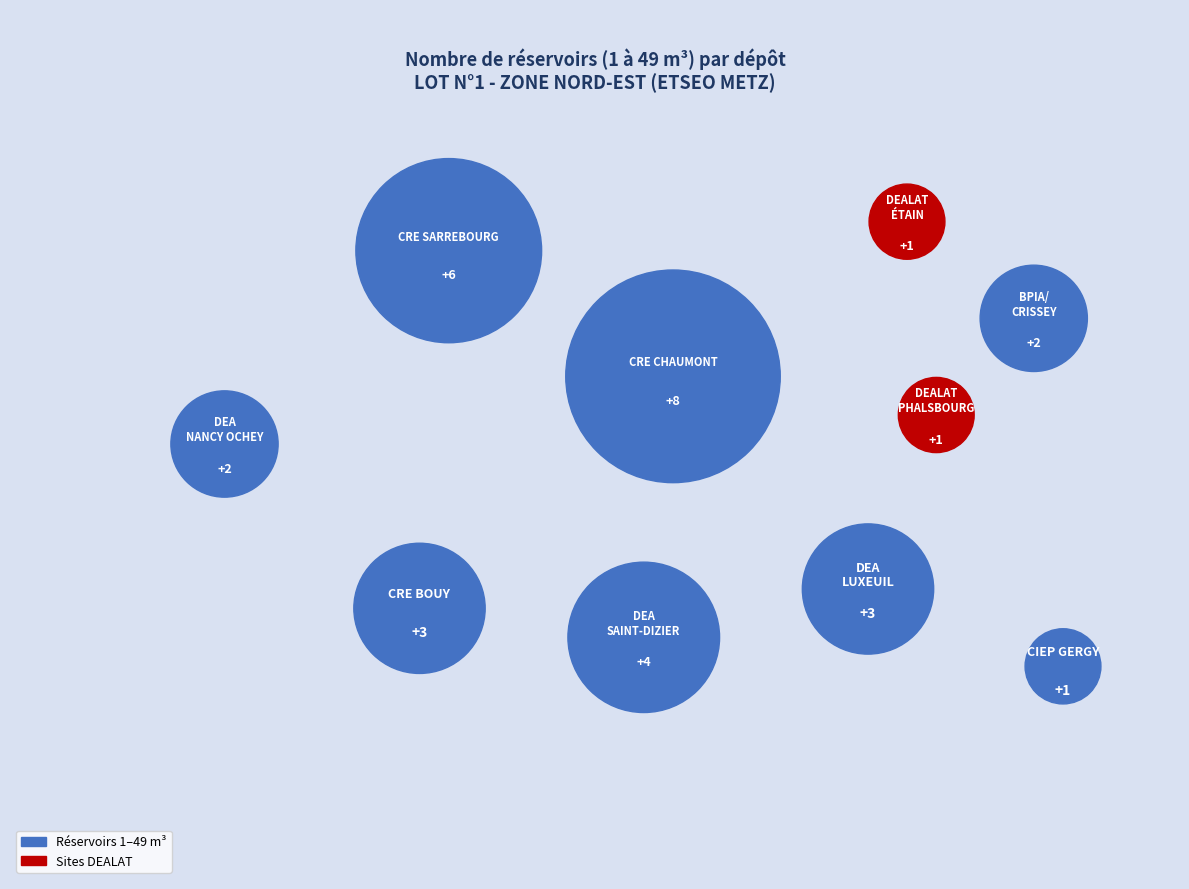

What percentage is the DEA NANCY OCHEY slice, to the nearest percent?

6%